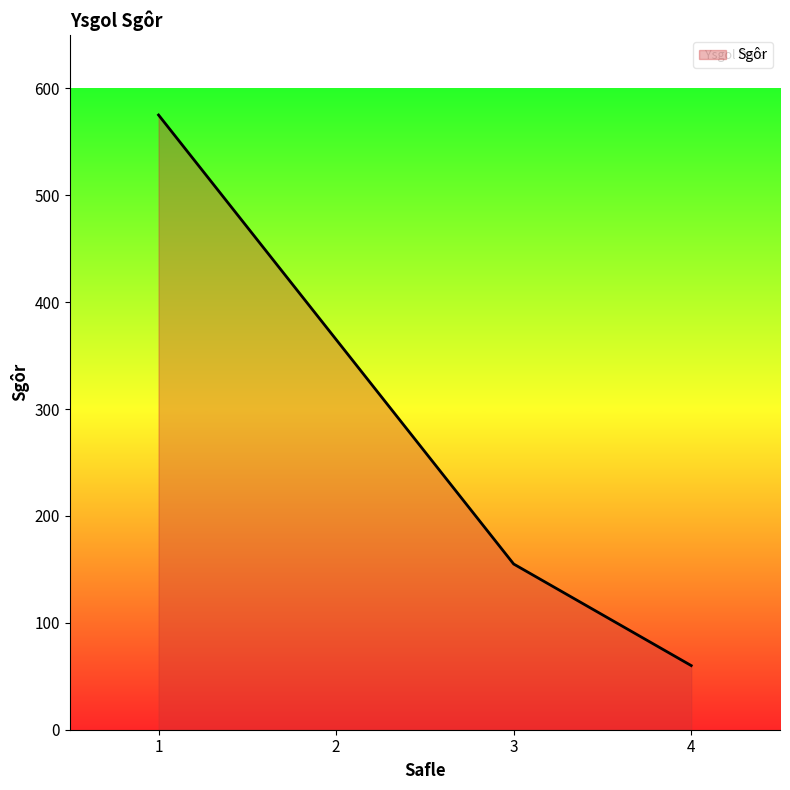

Is it true that the value at 1 is 575?

True